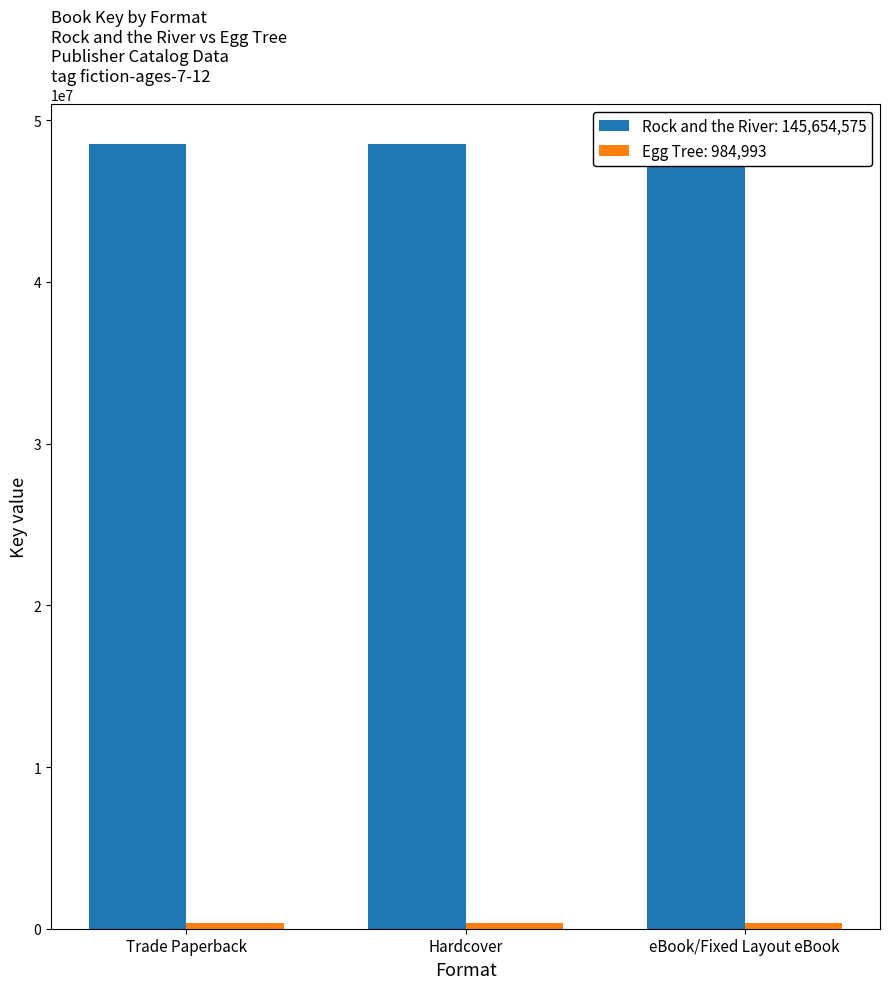

What is the minimum value shown in the chart?

328331